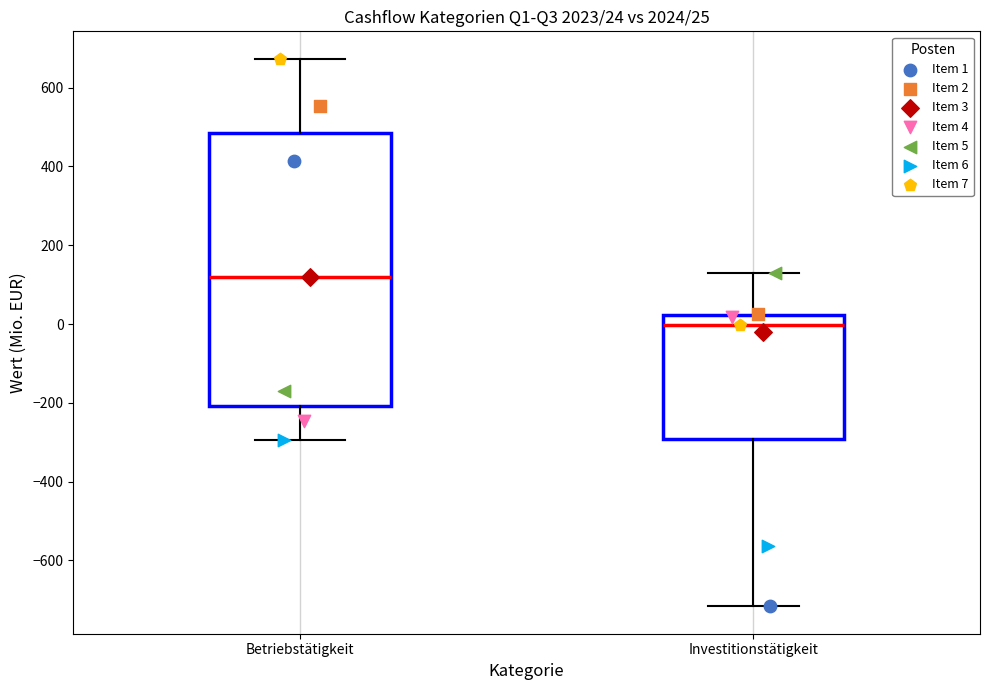

Which box has the lowest median line?

Investitionstätigkeit